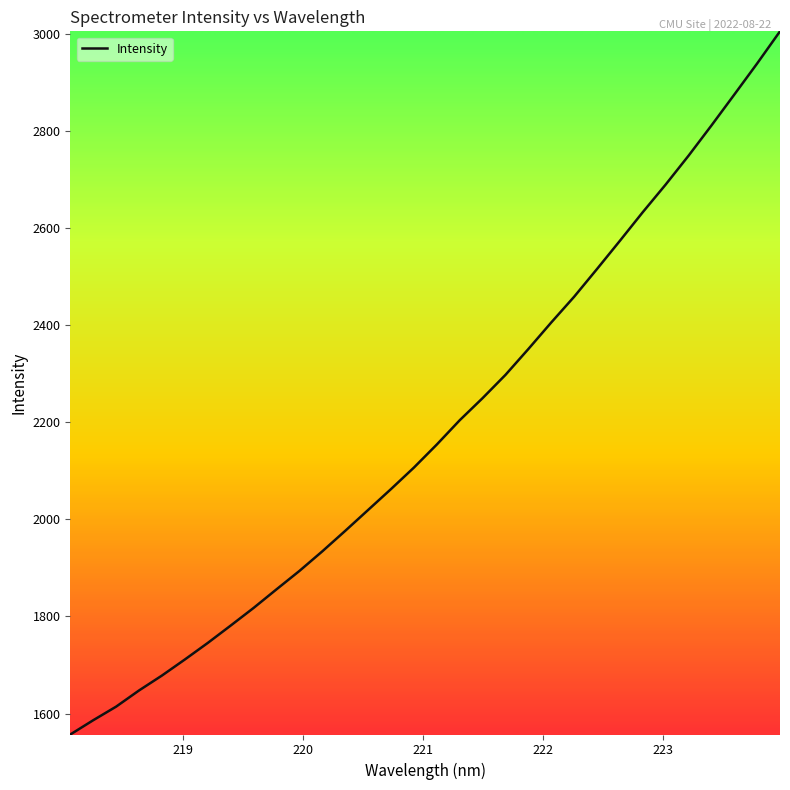

What is the smallest value displayed?

1556.8